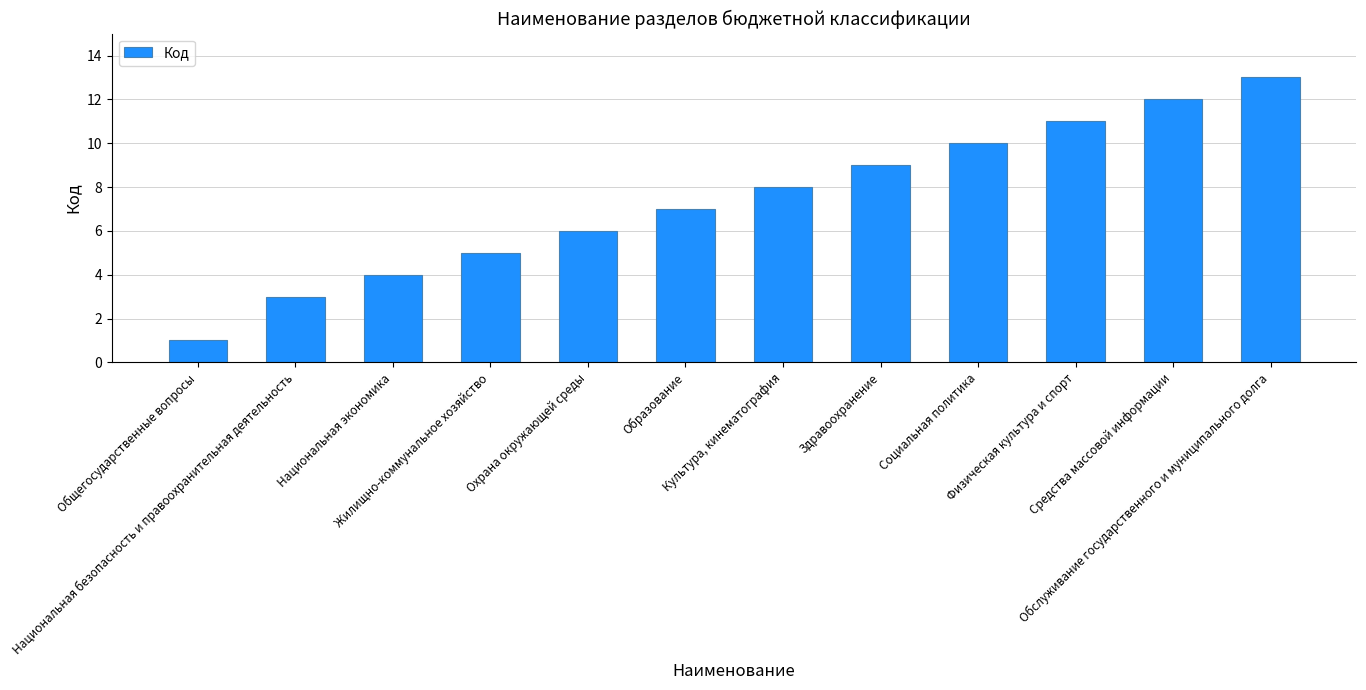

What is the label of the 8th bar from the left?

Здравоохранение